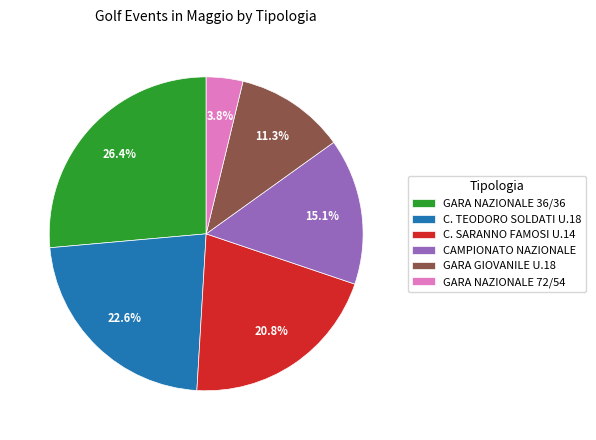

Do GARA GIOVANILE U.18 and GARA NAZIONALE 72/54 together represent more than half of the pie?

No